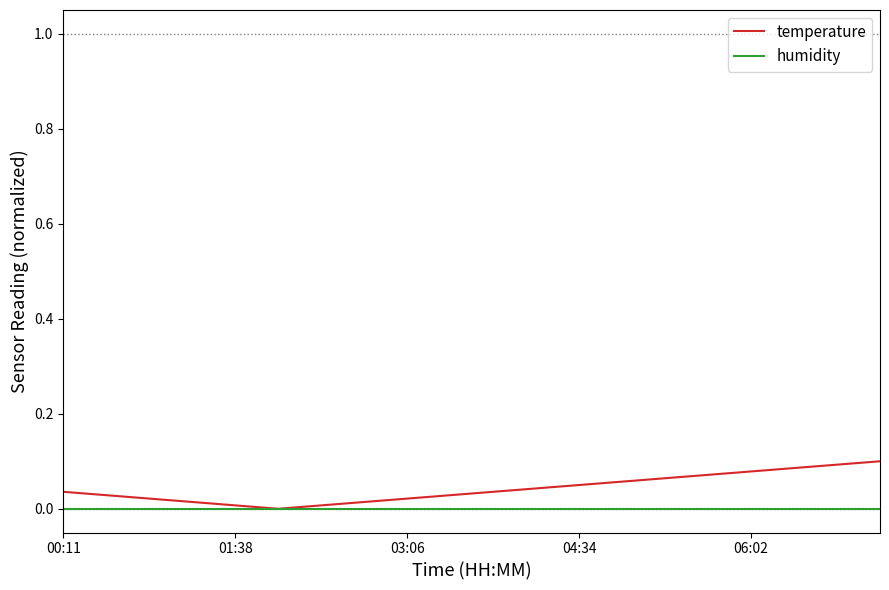

Rank the series by their maximum value, from highest to lowest.

temperature, humidity